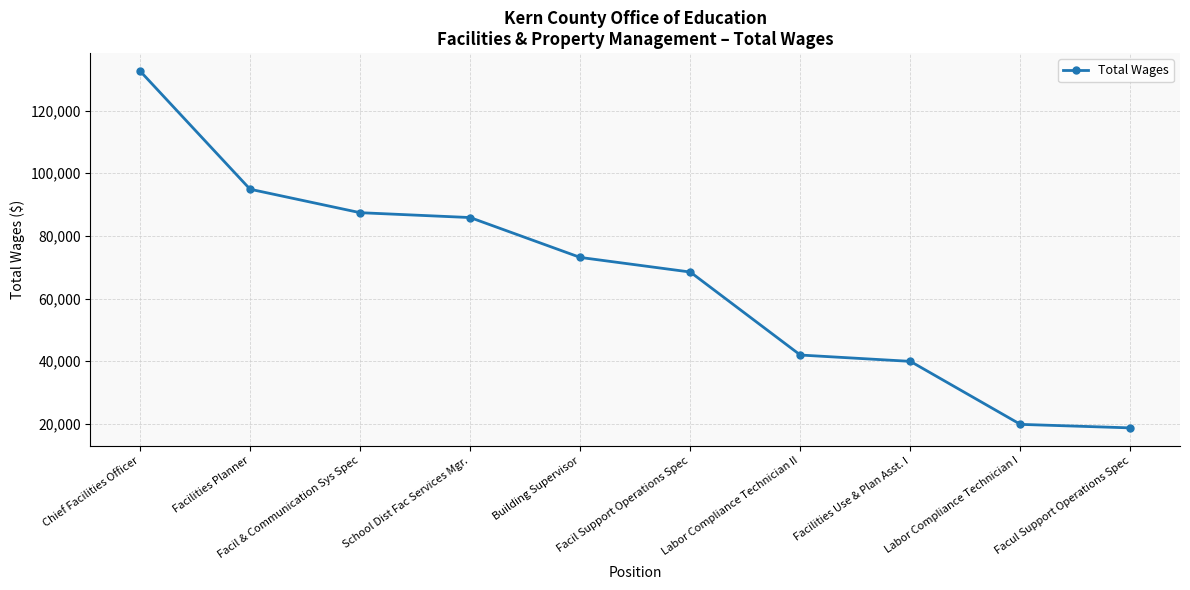

What value does the data have at Building Supervisor, to the nearest 100?

73100